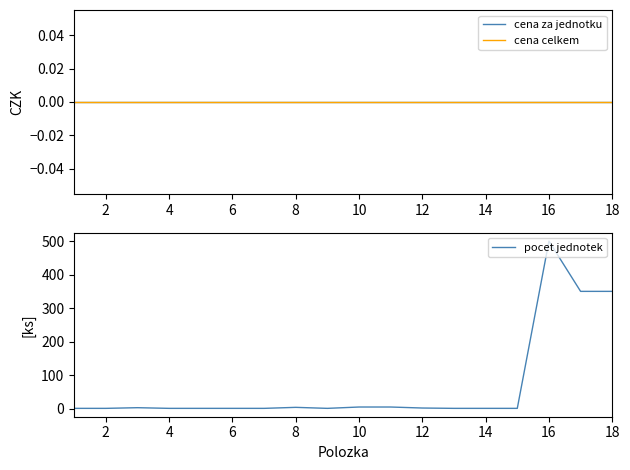

Reading left to right, extract all data points from this chart.

cena za jednotku: 0	0	0	0	0	0	0	0	0	0	0	0	0	0	0	0	0	0
cena celkem: 0	0	0	0	0	0	0	0	0	0	0	0	0	0	0	0	0	0
pocet jednotek: 1	1	3	1	1	1	1	4	1	5	5	2	1	1	1	500	350	350